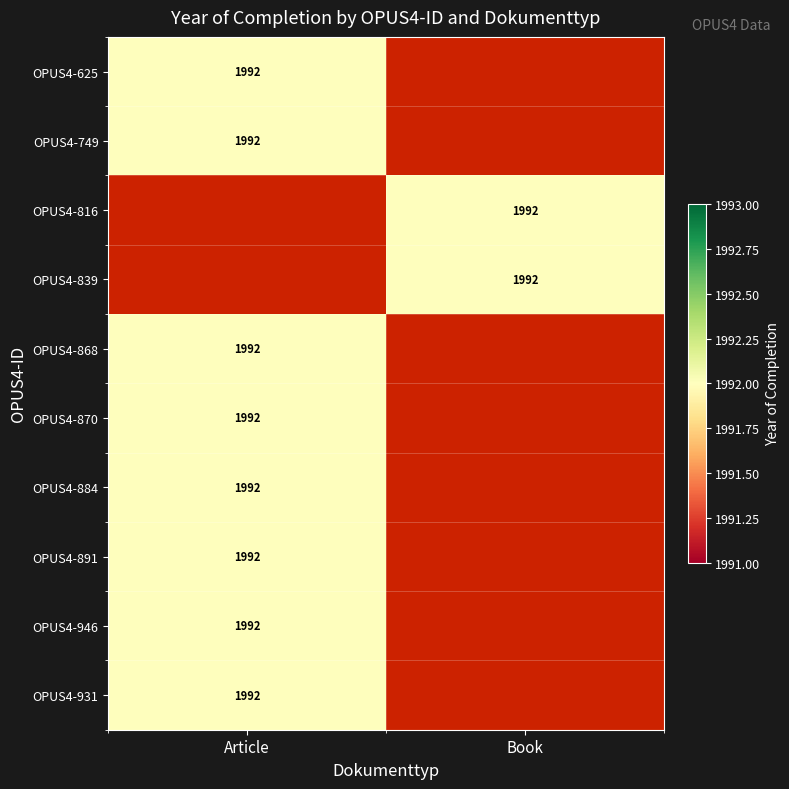

How many values in the OPUS4-870 series exceed 0?

1